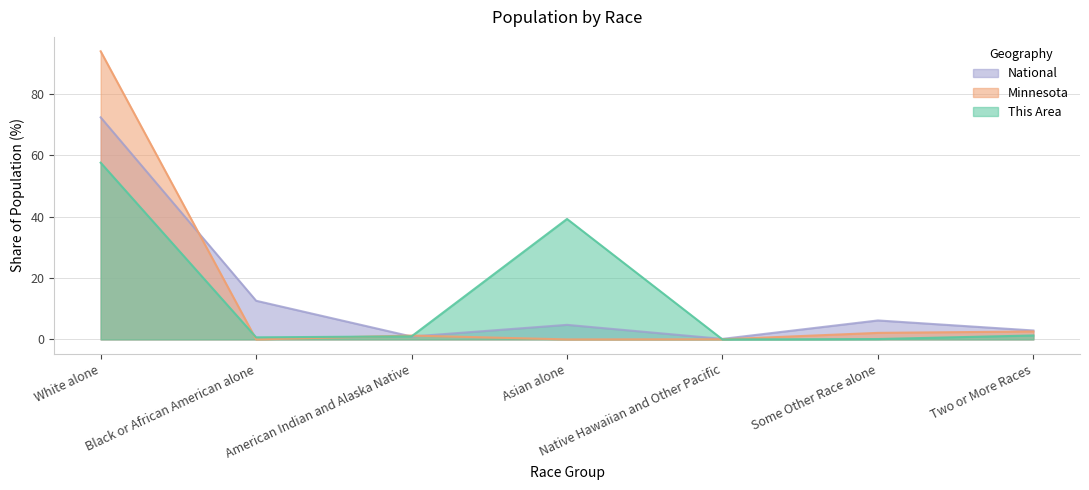

Is the value of This Area at Black or African American alone greater than the value of National at Native Hawaiian and Other Pacific?

Yes